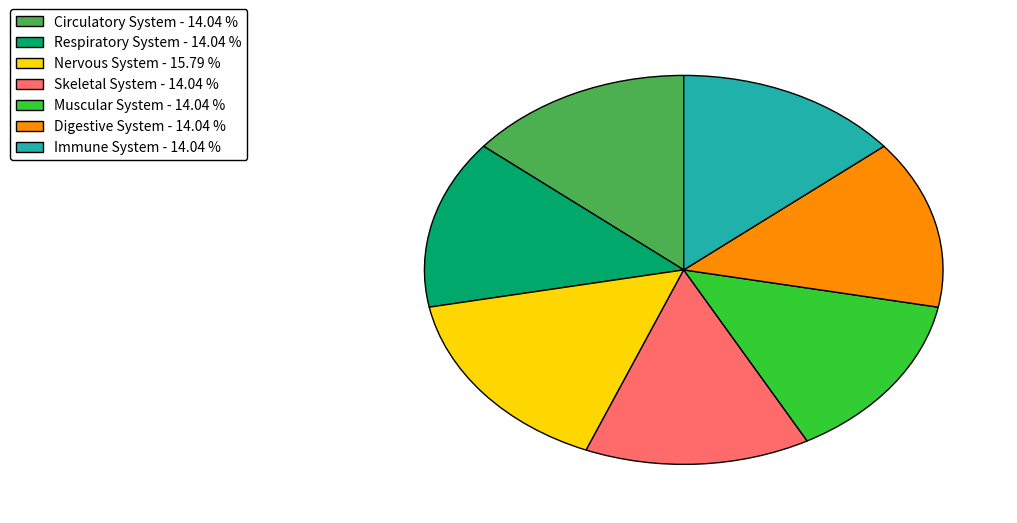

Does any single category account for the majority?

No